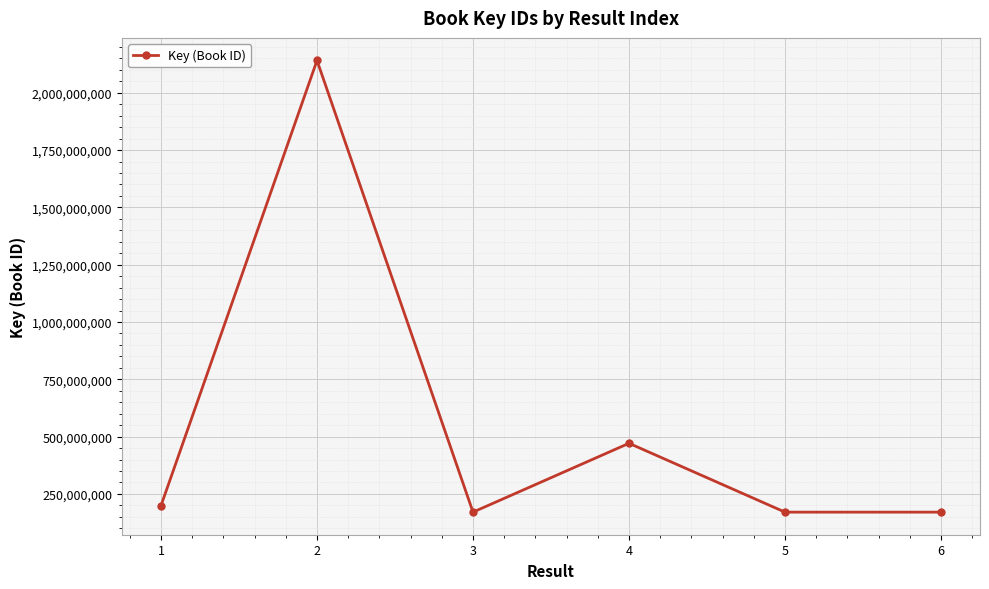

What is the value of the 5th point from the left?

170556198